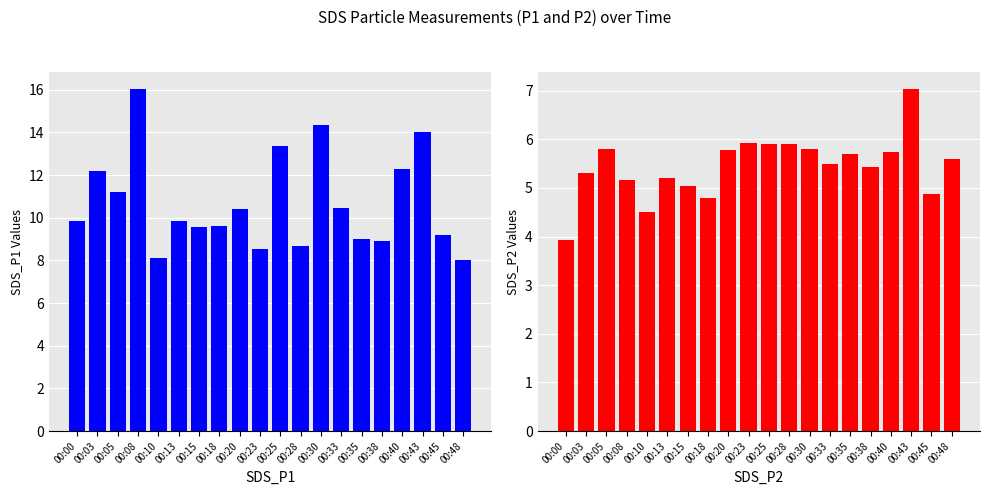

How many data points in SDS_P2 are less than 5?

4